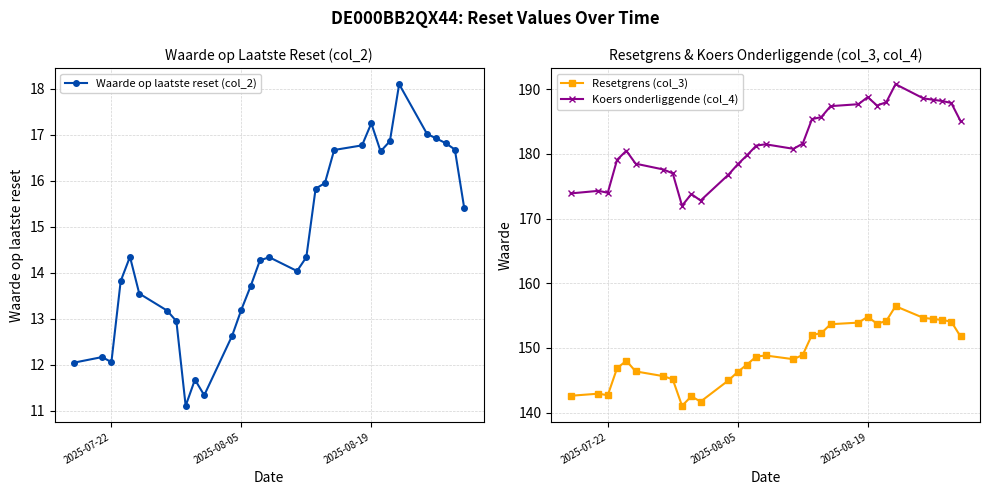

What is the minimum value for Koers onderliggende (col_4)?

172.0